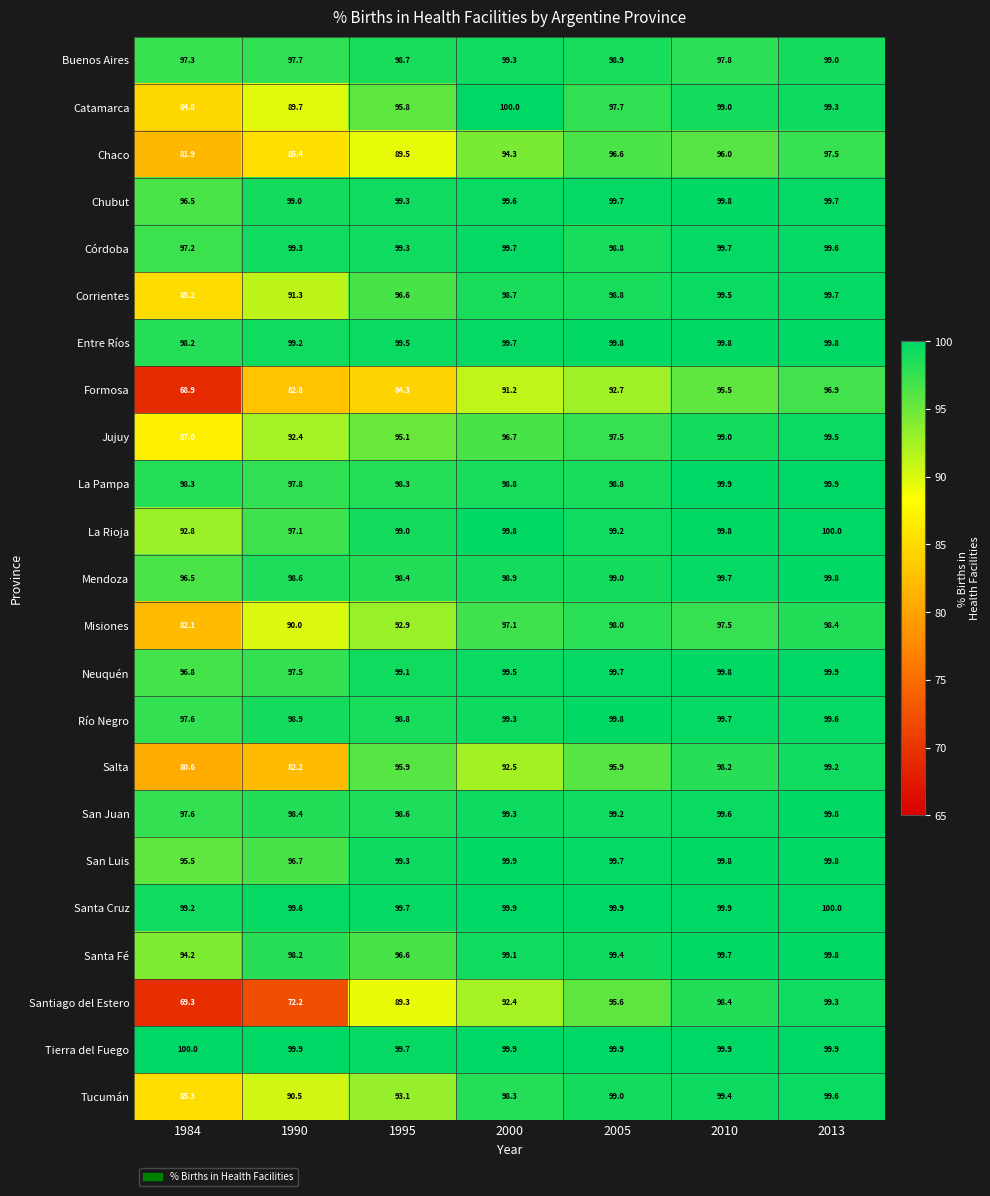

Is it true that Entre Ríos equals 56.8 at 2000?

False